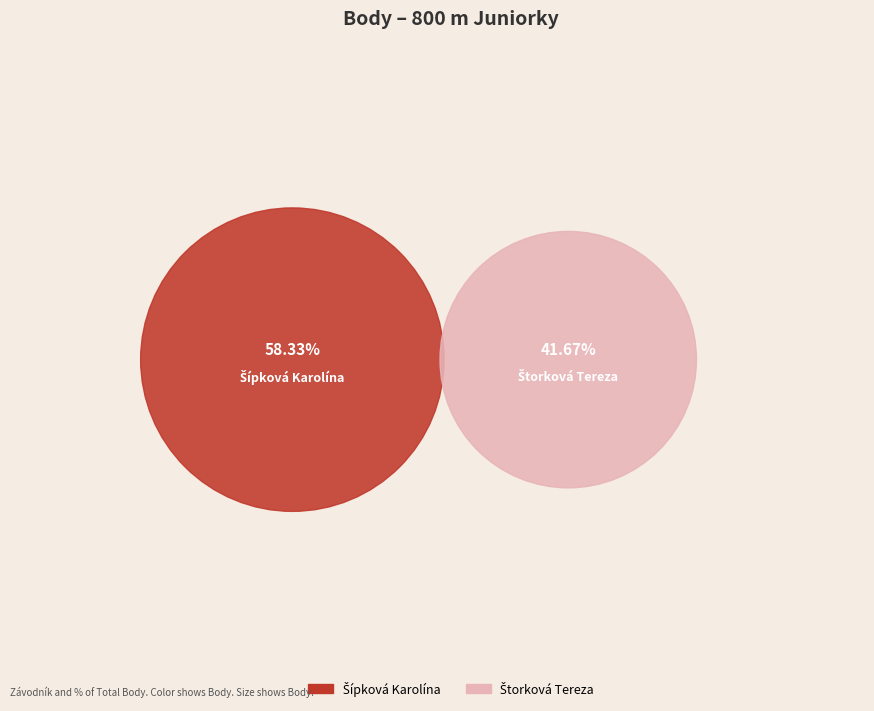

What is the change in value from Šípková Karolína to Štorková Tereza?

-2